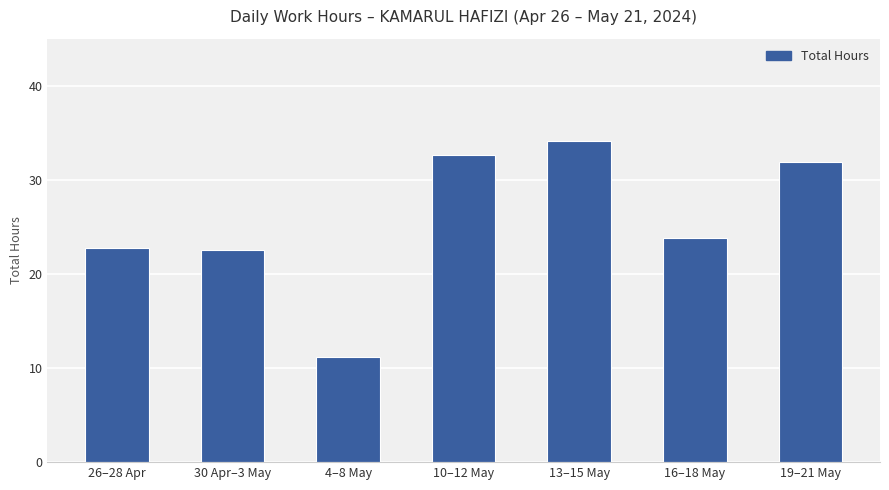

What position from the right is 19–21 May?

1